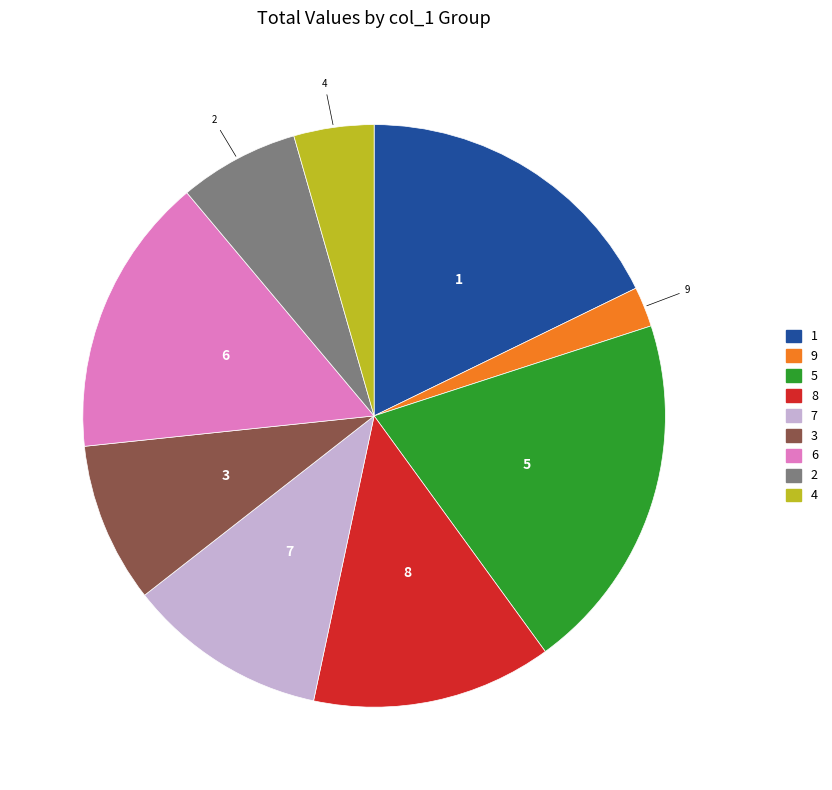

Which has a higher value, 9 or 4?

4